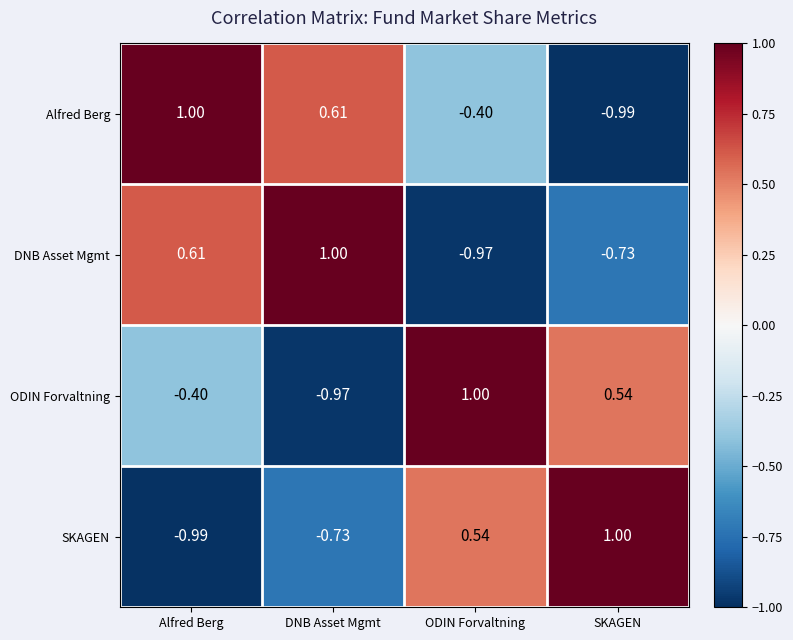

Which category has the lowest value in the Alfred Berg series?

SKAGEN